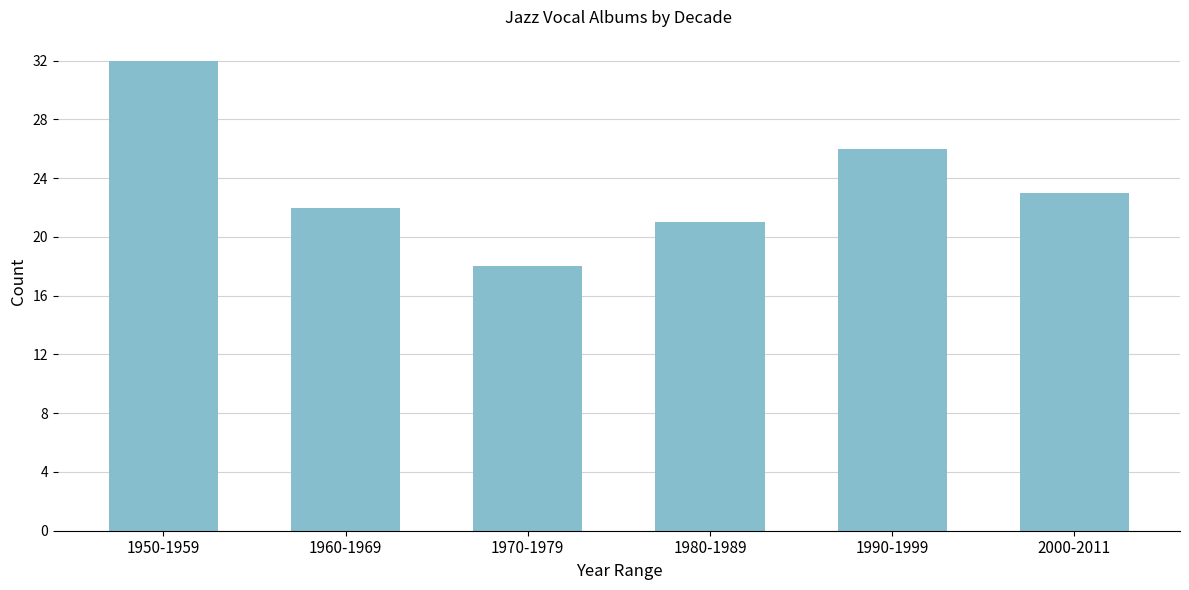

Reading left to right, list all the values displayed in this chart.

1950-1959=32	1960-1969=22	1970-1979=18	1980-1989=21	1990-1999=26	2000-2011=23